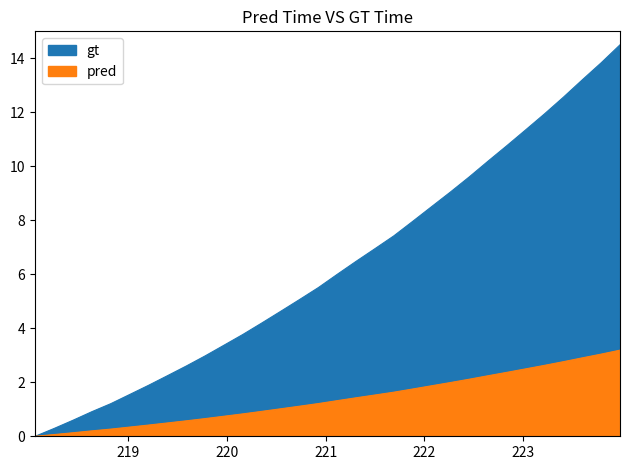

How many values in the x series are below 5?

14